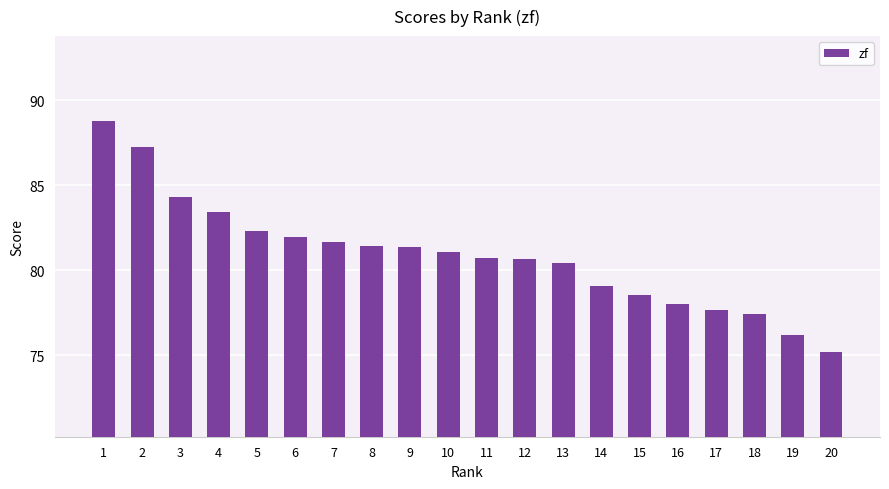

How many bars are there in total?

20